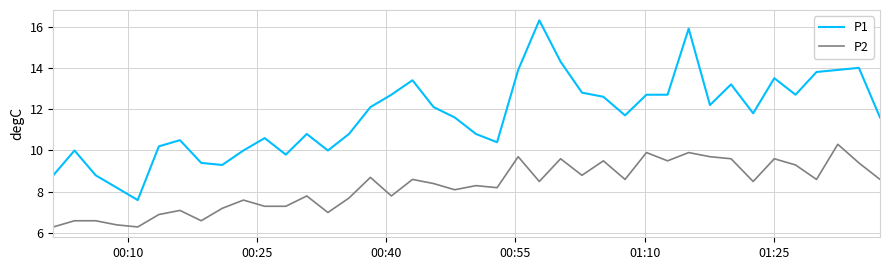

How many values in the P2 series are below 8?

16